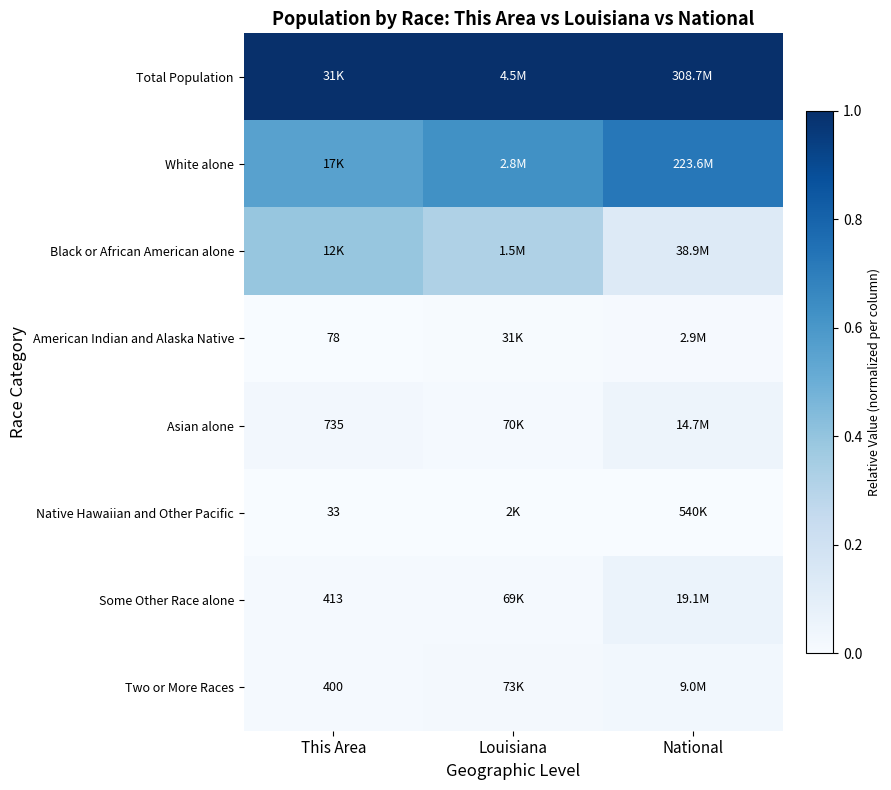

At National, list the series in order from smallest to largest.

Native Hawaiian and Other Pacific, American Indian and Alaska Native, Two or More Races, Asian alone, Some Other Race alone, Black or African American alone, White alone, Total Population